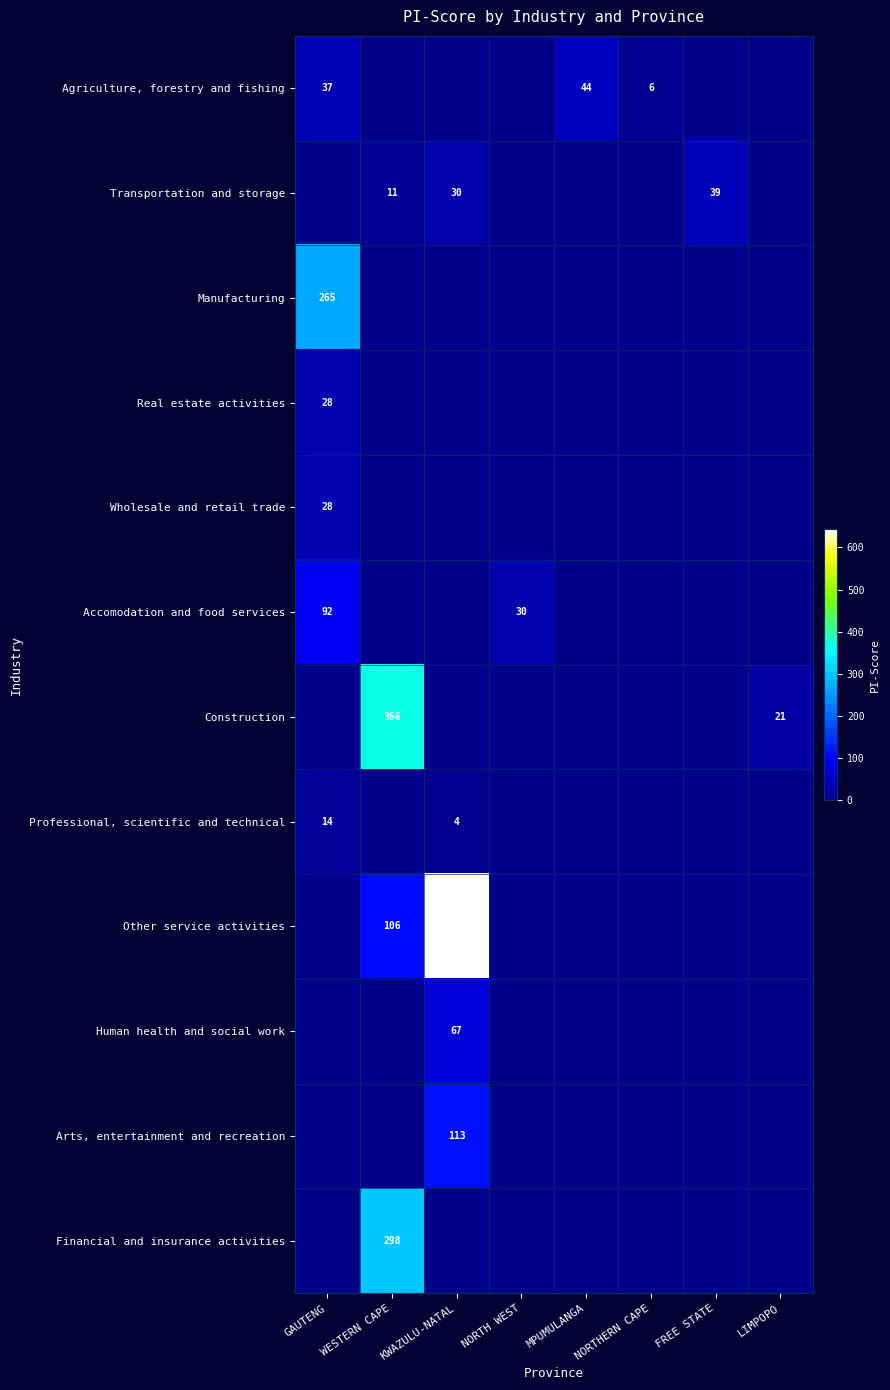

At how many categories does at least one series exceed 584?

1